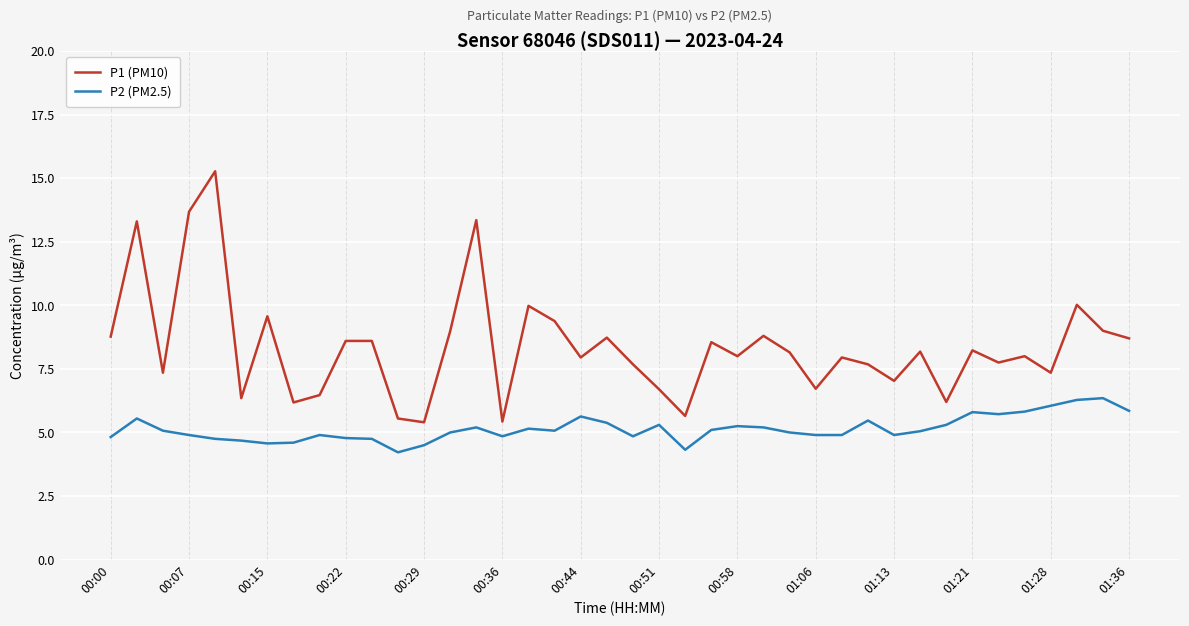

What is the greatest value displayed?

15.3